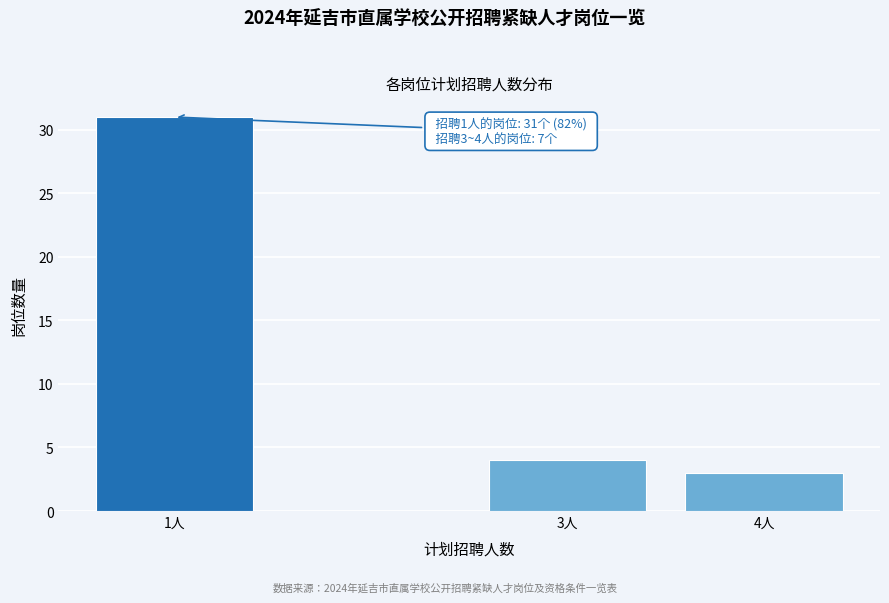

Reading left to right, transcribe all the data shown in this chart.

31	4	3